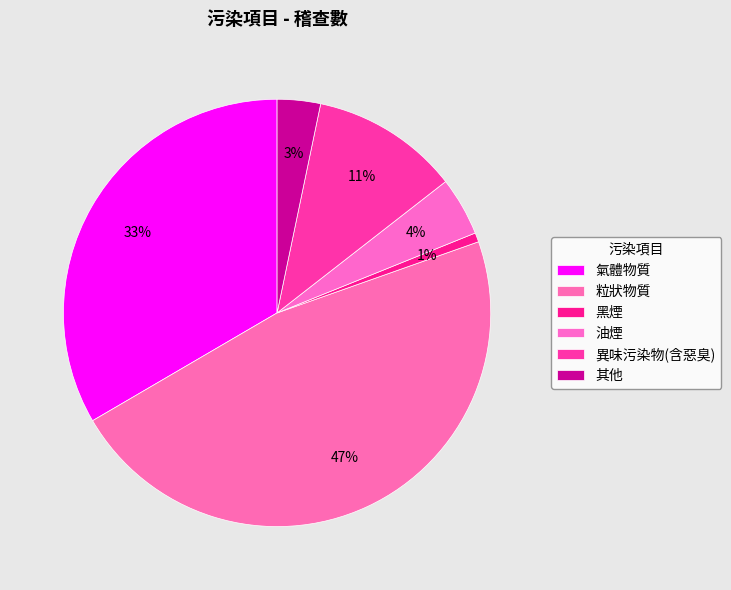

What is the total percentage of 異味污染物(含惡臭) and 其他?

14.5%